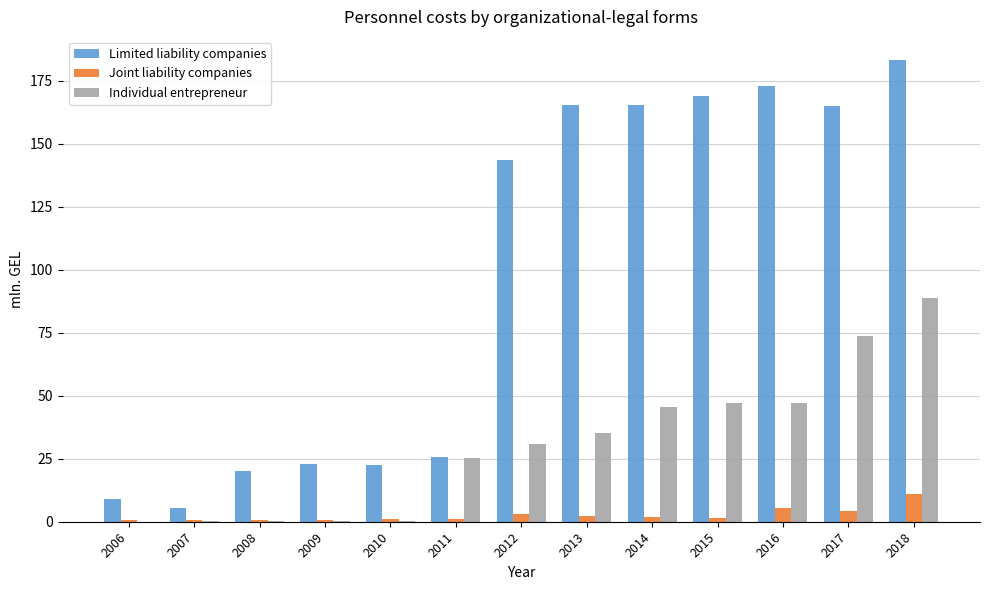

What is the total value across all series at 2018?

282.9